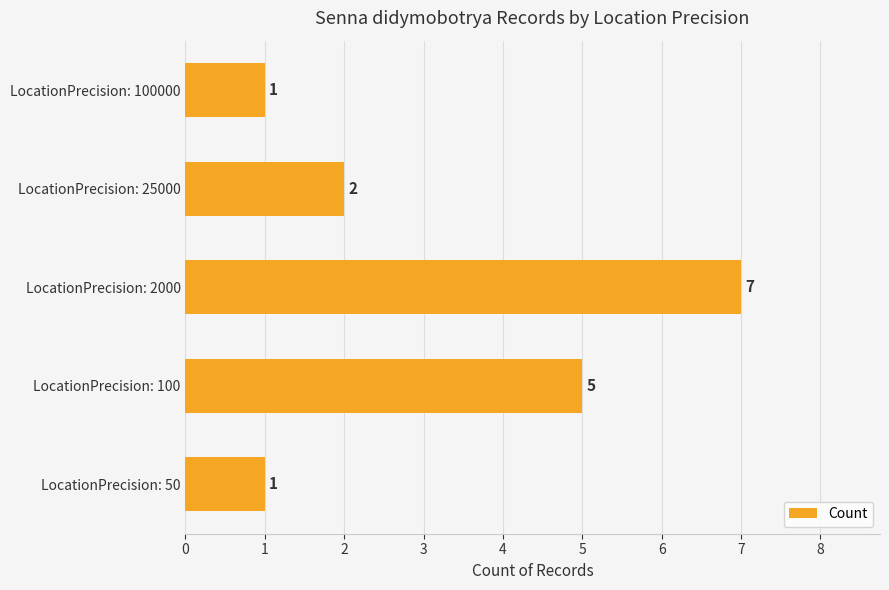

How many values are between 1 and 5?

4